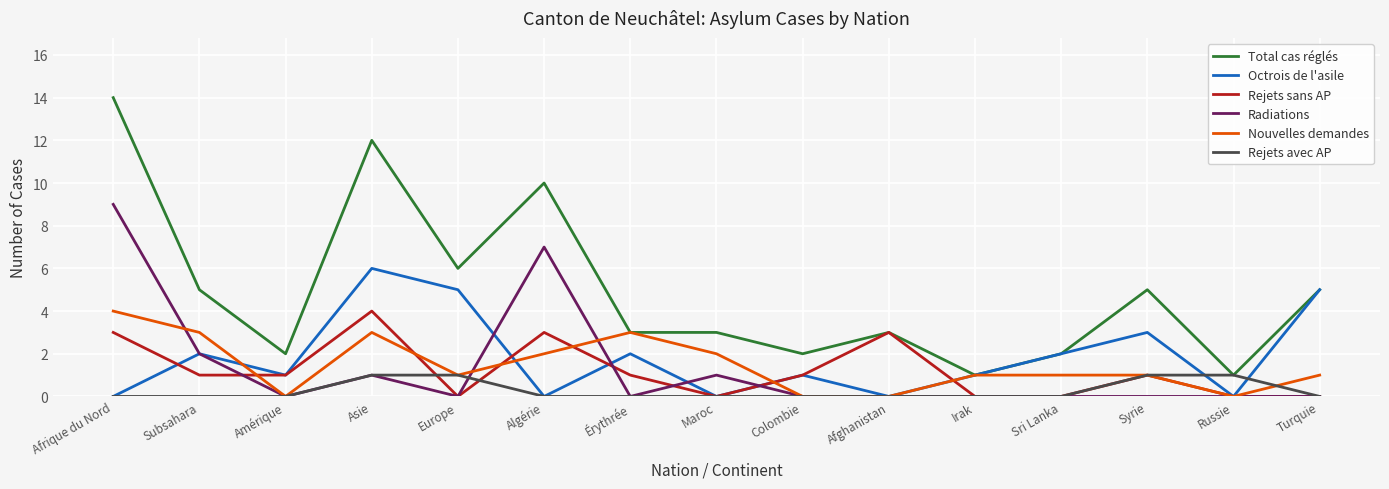

What is the difference between the highest and lowest values at Europe?

6